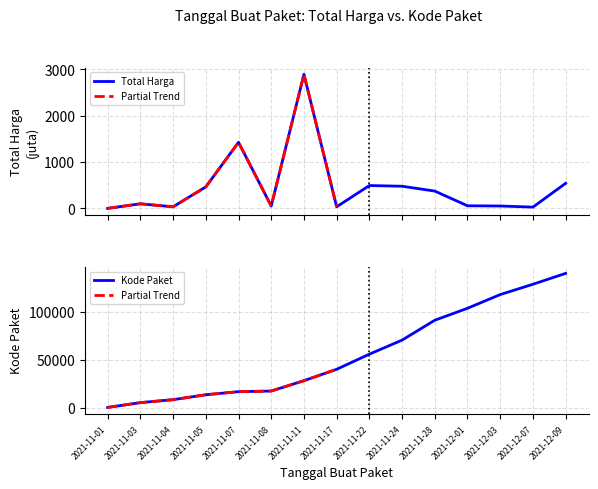

How many distinct data groups are displayed?

2